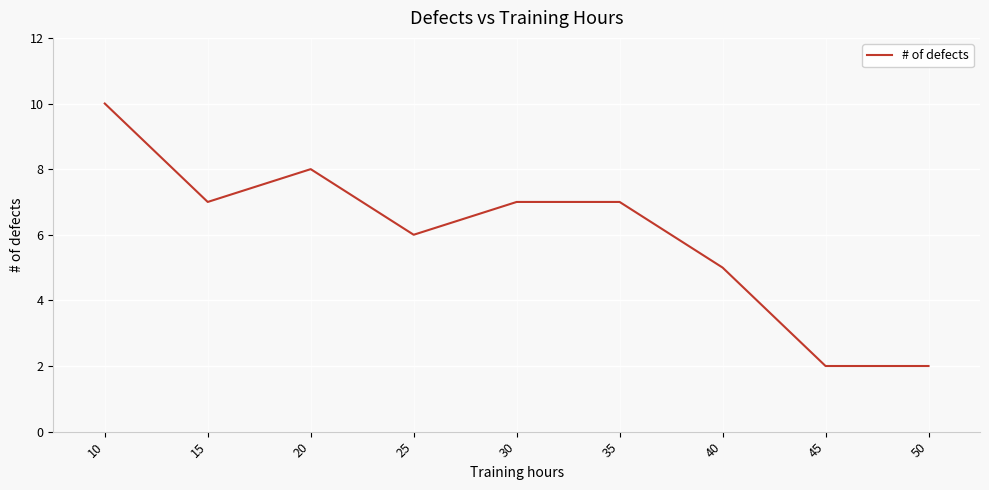

What is the change in value from 25 to 35?

+1